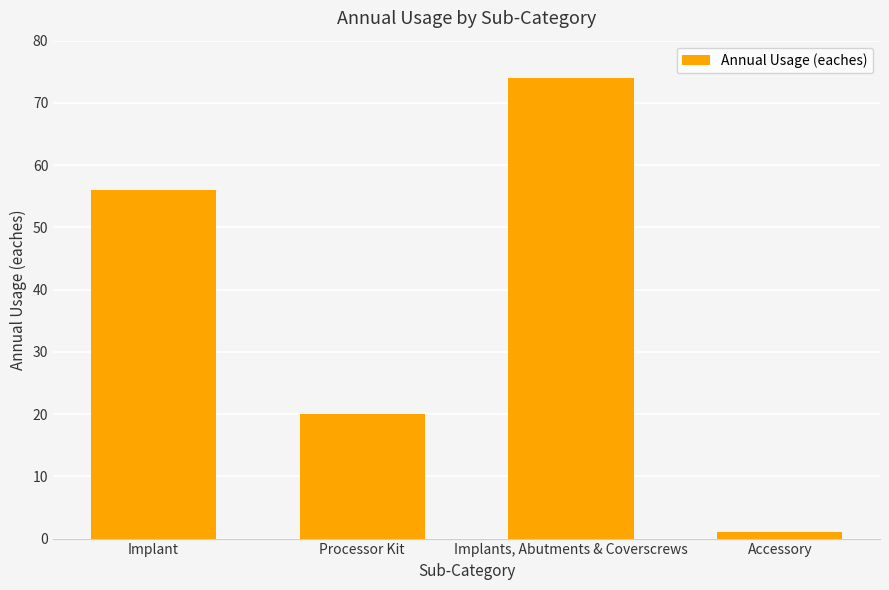

Reading left to right, list all the values displayed in this chart.

Implant=56	Processor Kit=20	Implants, Abutments & Coverscrews=74	Accessory=1